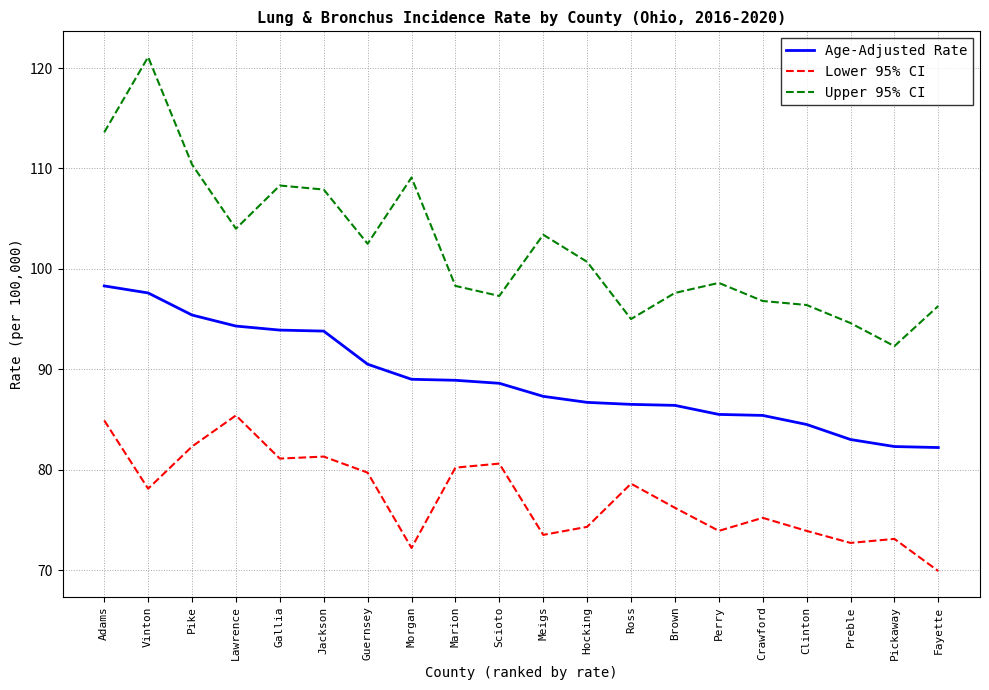

Which category has the highest value in the Lower 95% CI series?

Lawrence